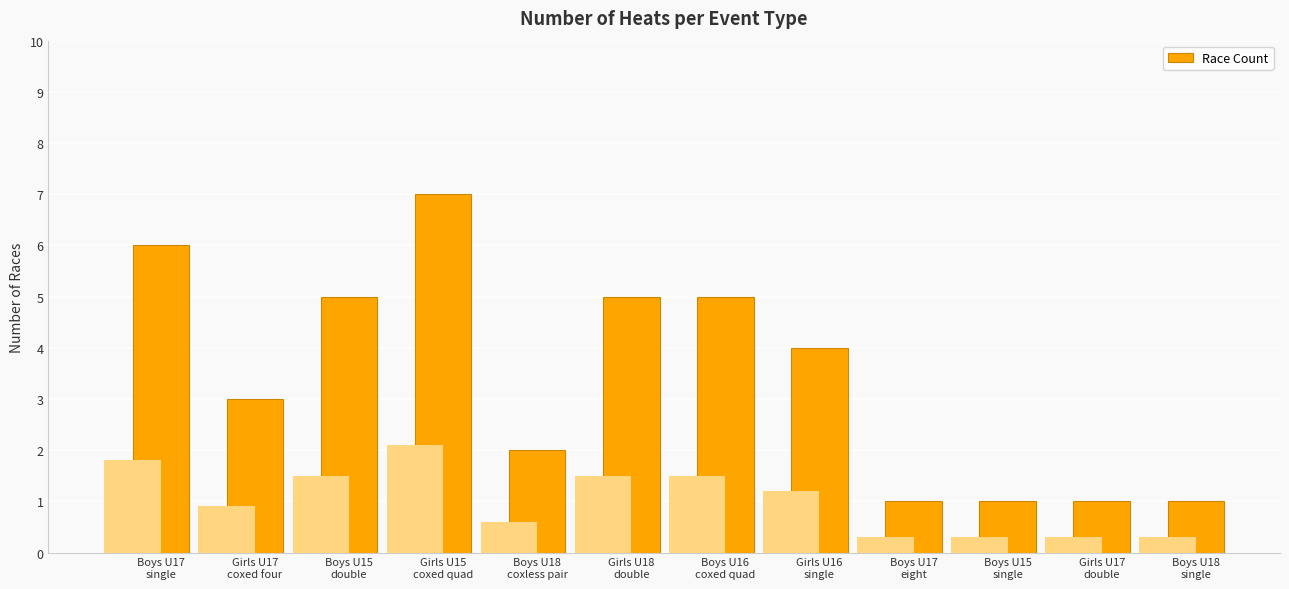

What is the minimum value shown in the chart?

1